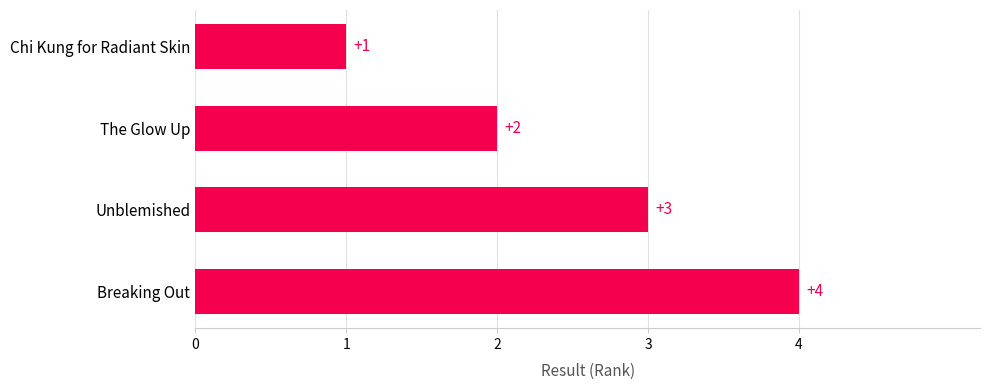

What is the difference between the maximum and minimum values?

3